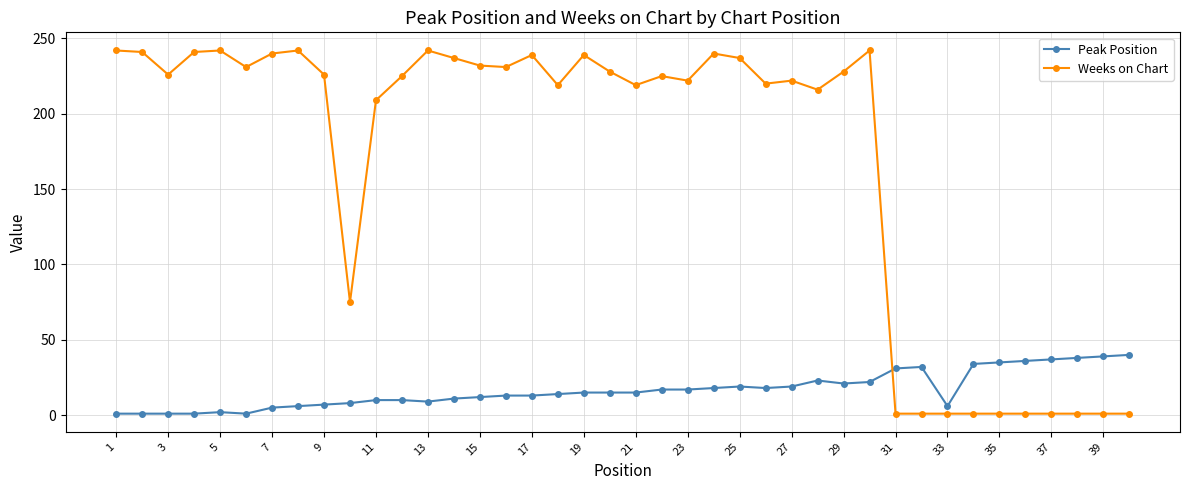

Which series has the widest spread of values?

Weeks on Chart